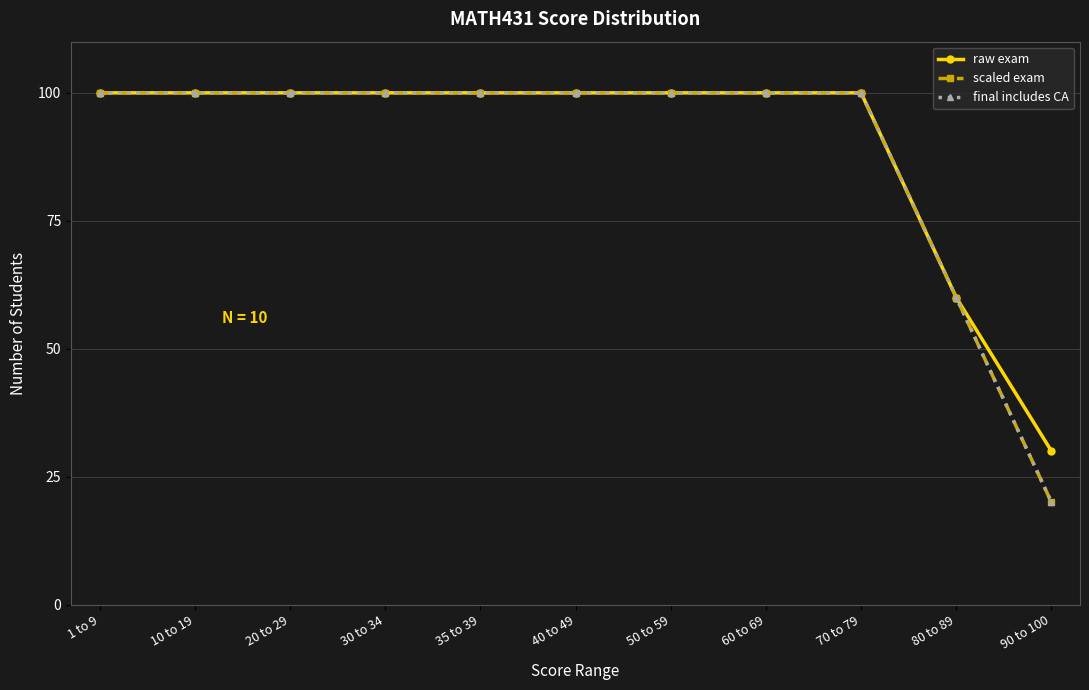

Is this an area chart (filled region under the line)?

No